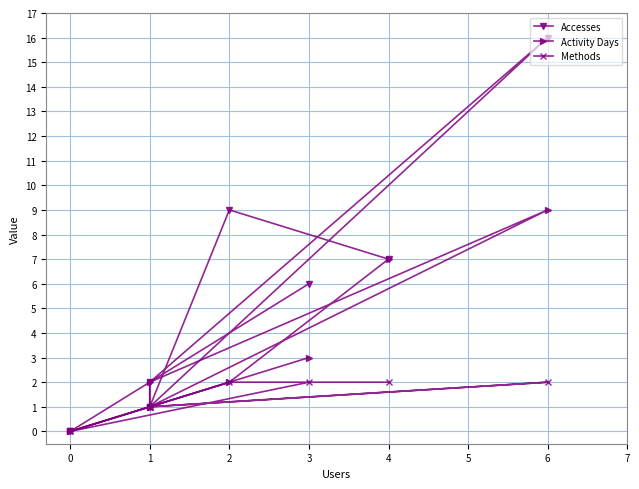

What position from the right is 1?

7